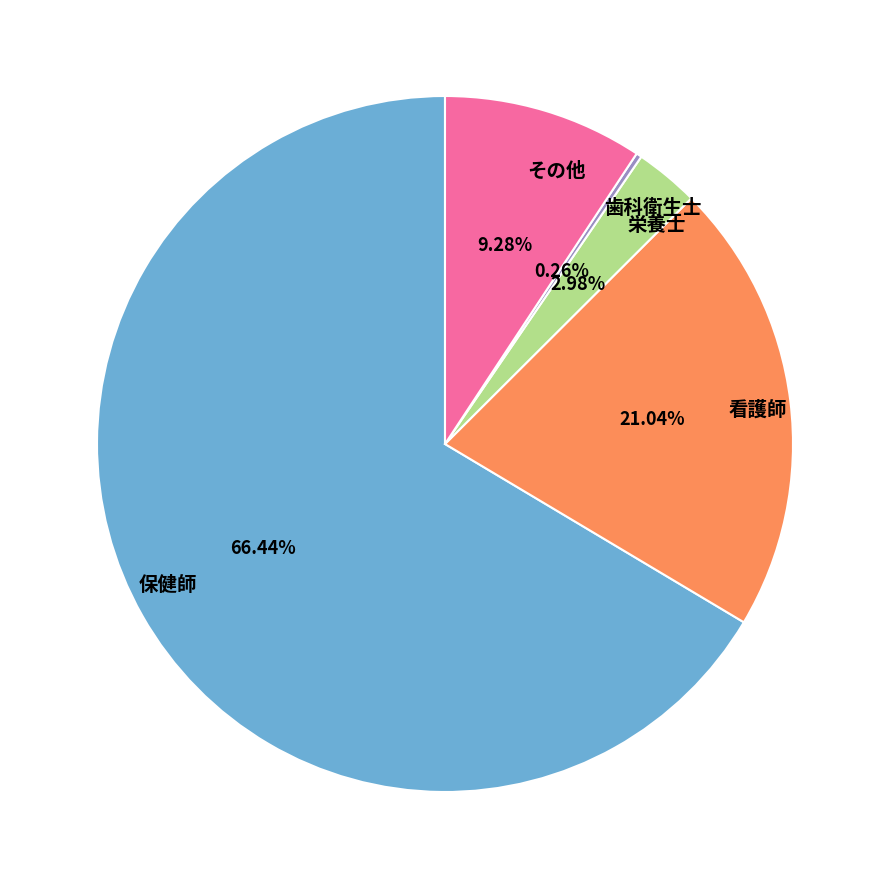

Is it true that その他 is 16% of the pie?

False